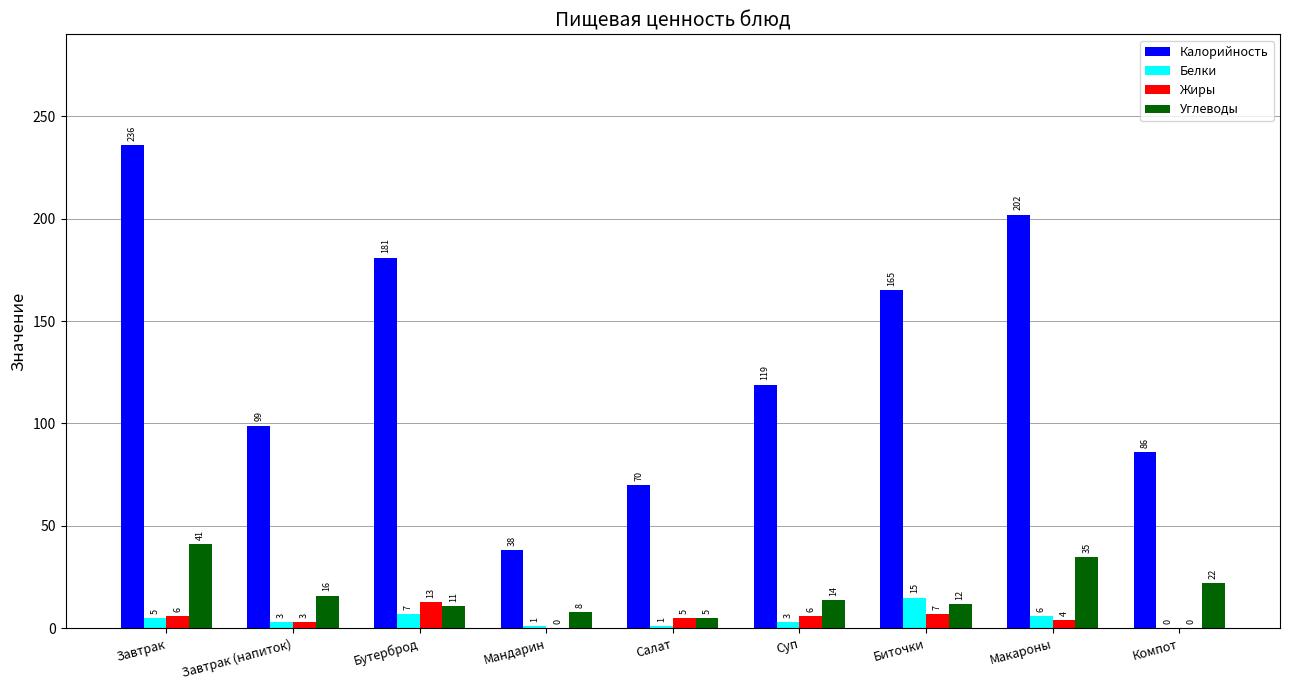

What are all the series names shown in the legend?

Калорийность, Белки, Жиры, Углеводы